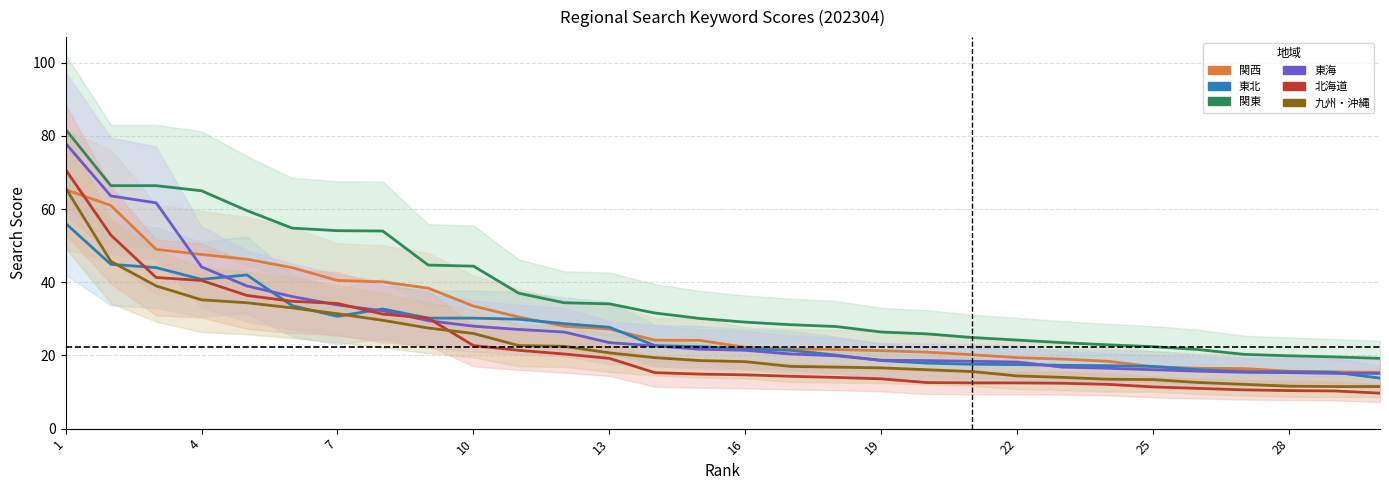

How many times do 東北 and 東海 cross each other?

6